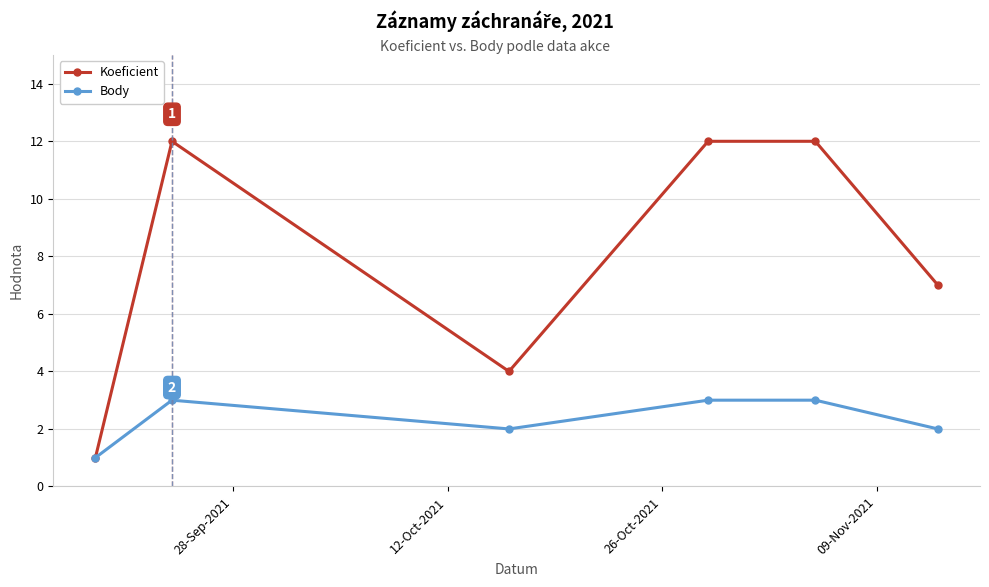

How many data points in Koeficient are less than 12?

3